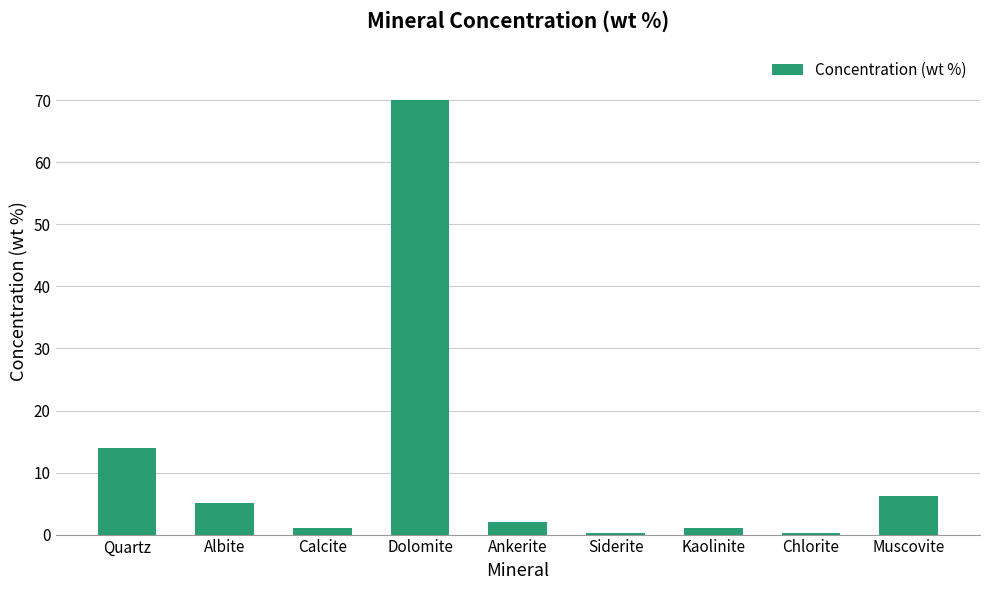

True or false: the data shows 6.2 at Muscovite.

True